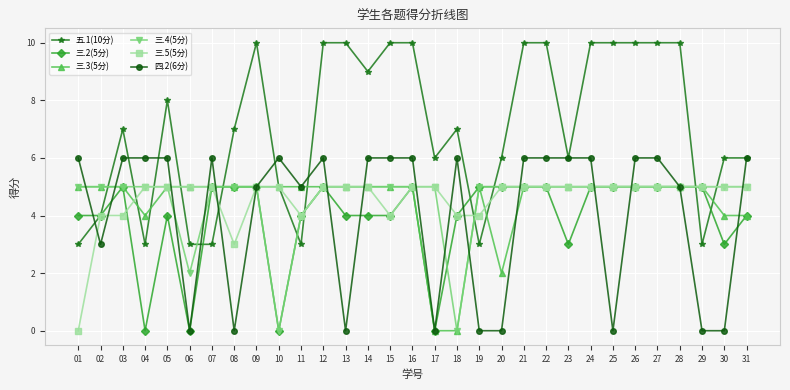

Which series has the largest total across all categories?

五.1(10分)